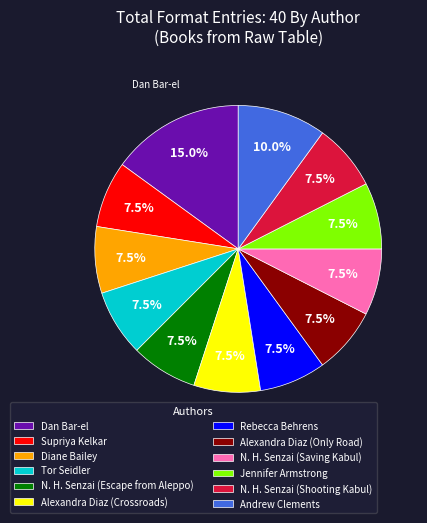

Approximately how many times larger is the value at Supriya Kelkar compared to N. H. Senzai (Escape from Aleppo)?

1.0